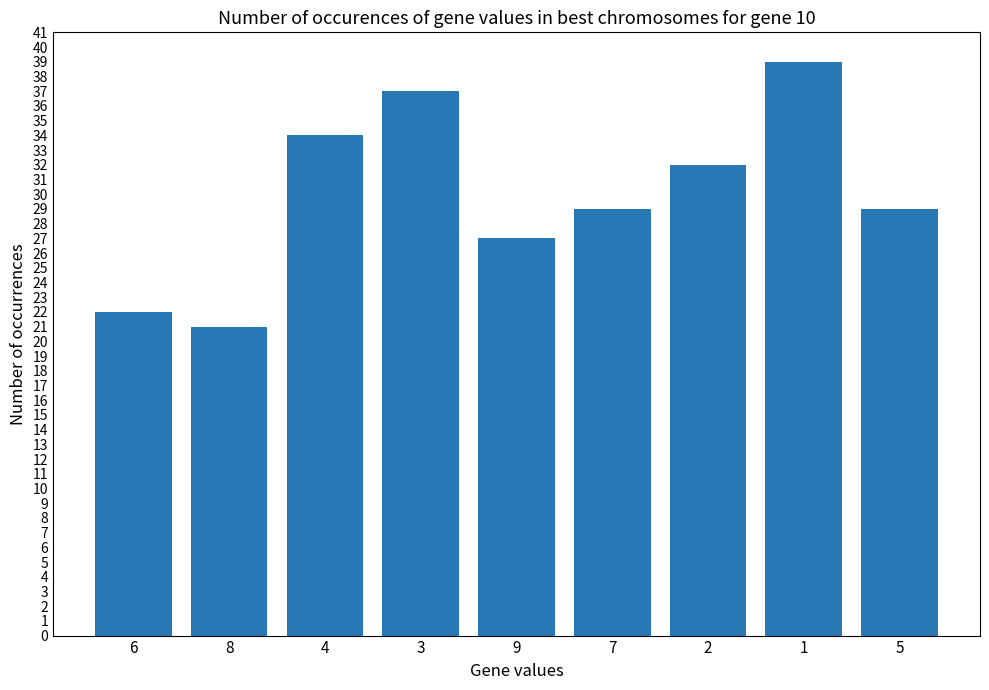

What is the ratio of the value at 6 to the value at 8?

1.0